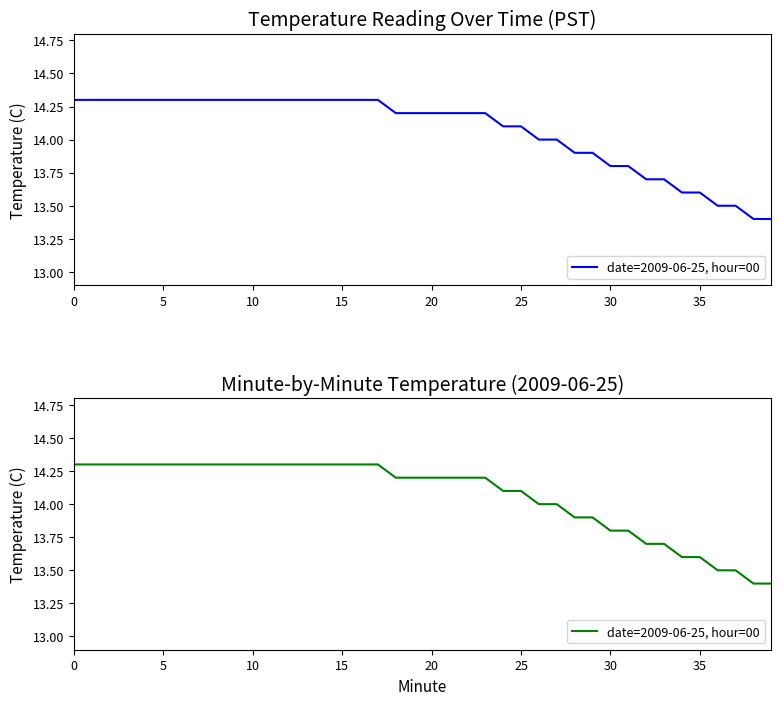

The chart shows a value of 13.5 at 37. True or false?

True